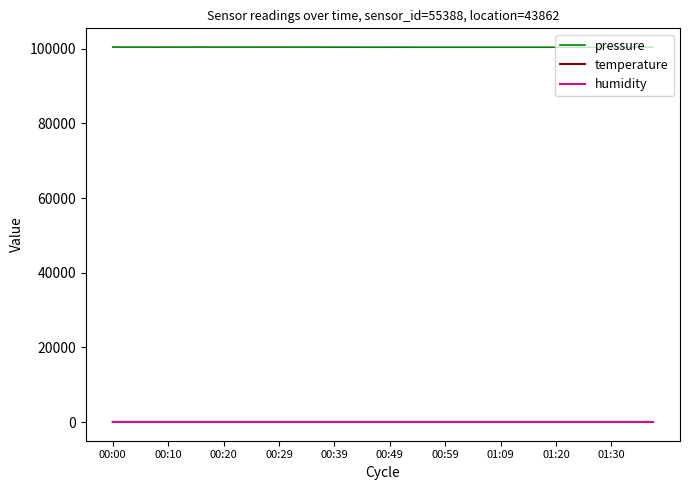

What is the difference between the second highest and minimum values in the pressure series?

44.1